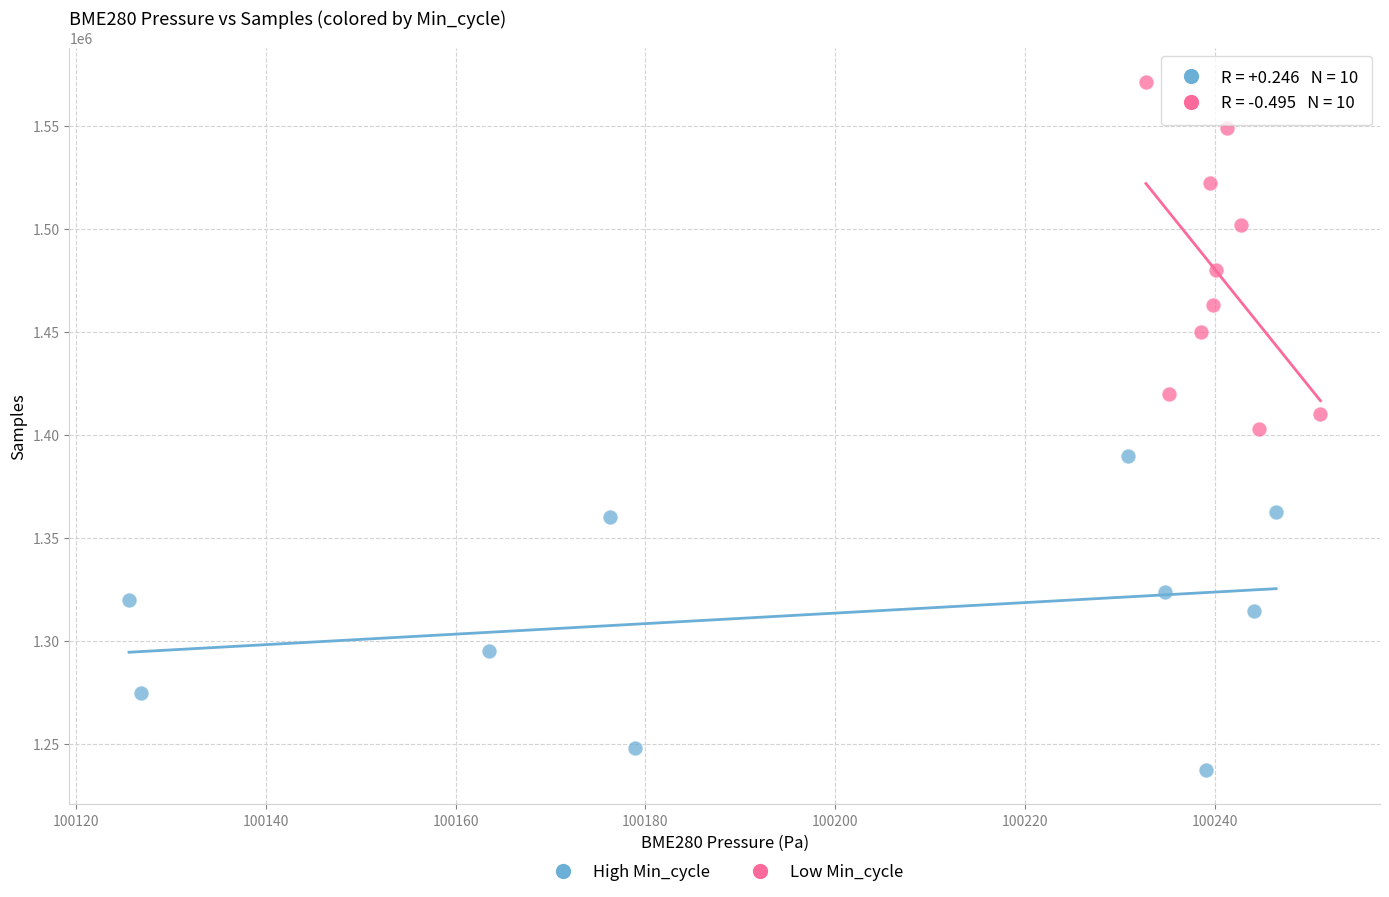

Which series reaches the minimum Y coordinate?

High Min_cycle